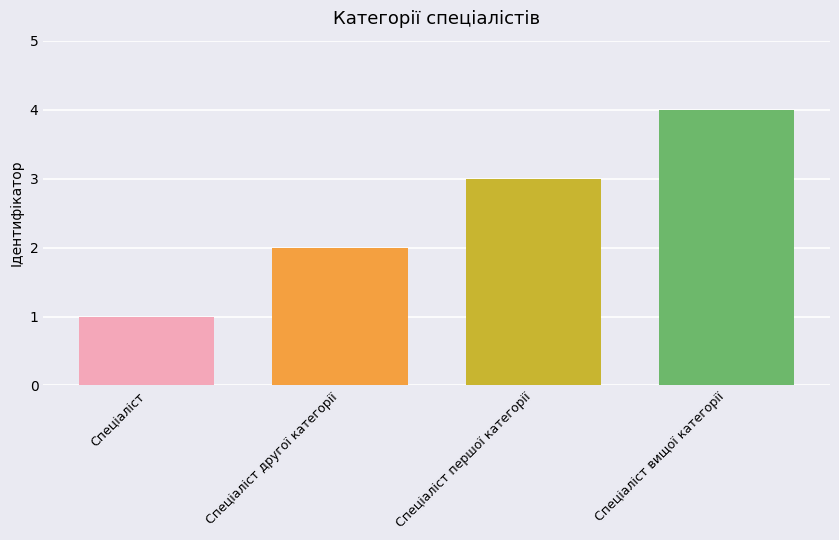

How many categories are shown in the chart?

4